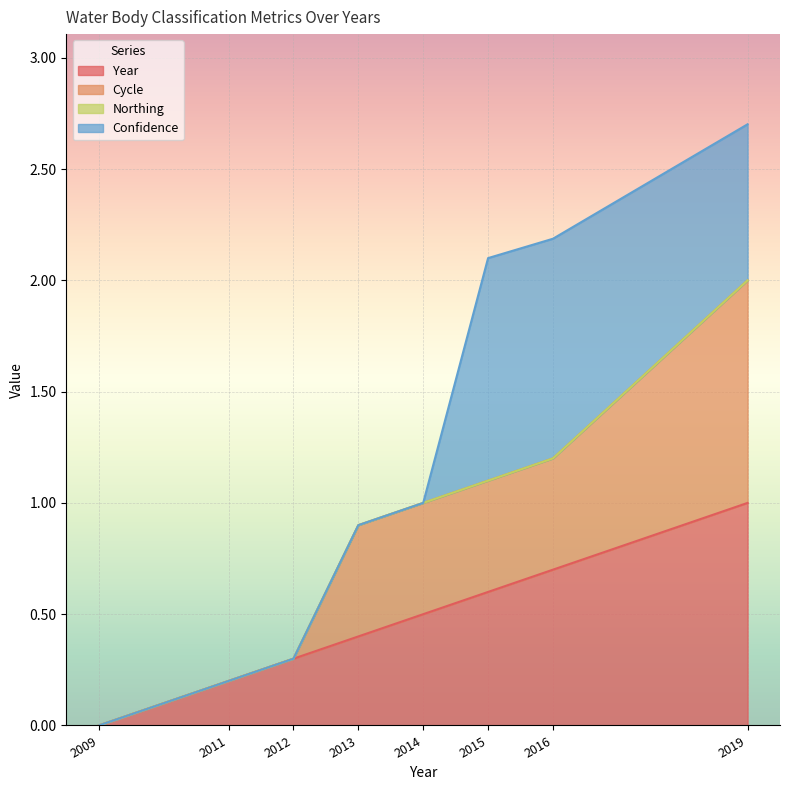

Is it true that Year equals 0.2 at 2019?

False